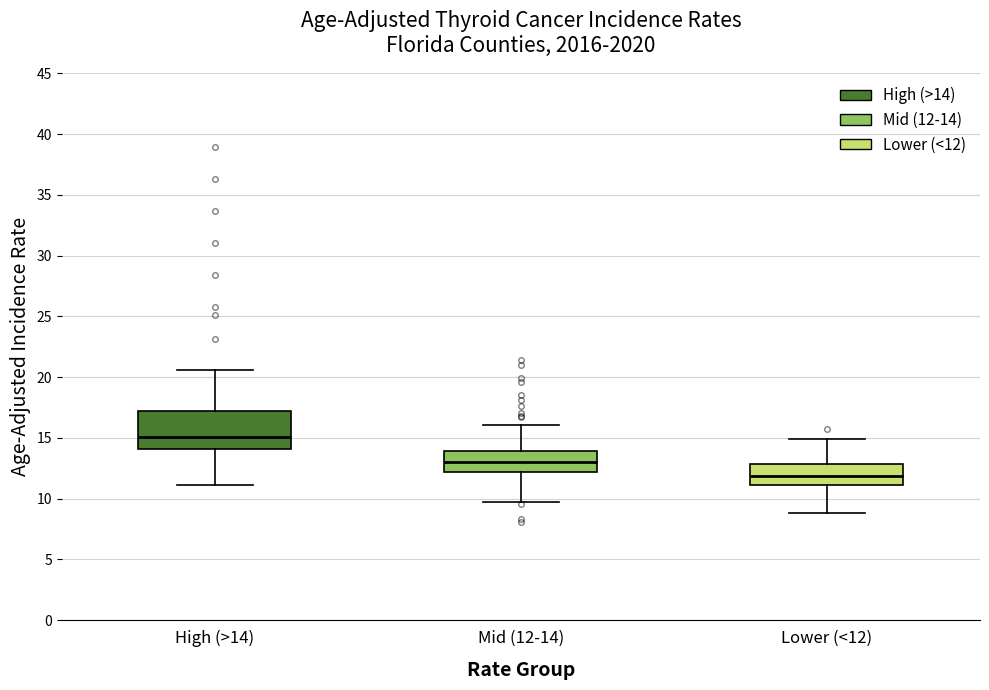

Reading left to right, read every box against the y-axis: the position of its median line, the range the box covers, and the ends of its whiskers. The values are not printed on the chart, so give them approximately, as read against the axis.

High (>14): median 15.0, box 14.0 to 17.0, whiskers 11.0 to 20.5
Mid (12-14): median 13.0, box 12.0 to 14.0, whiskers 10.0 to 16.0
Lower (<12): median 12.0, box 11.0 to 13.0, whiskers 9.0 to 15.0